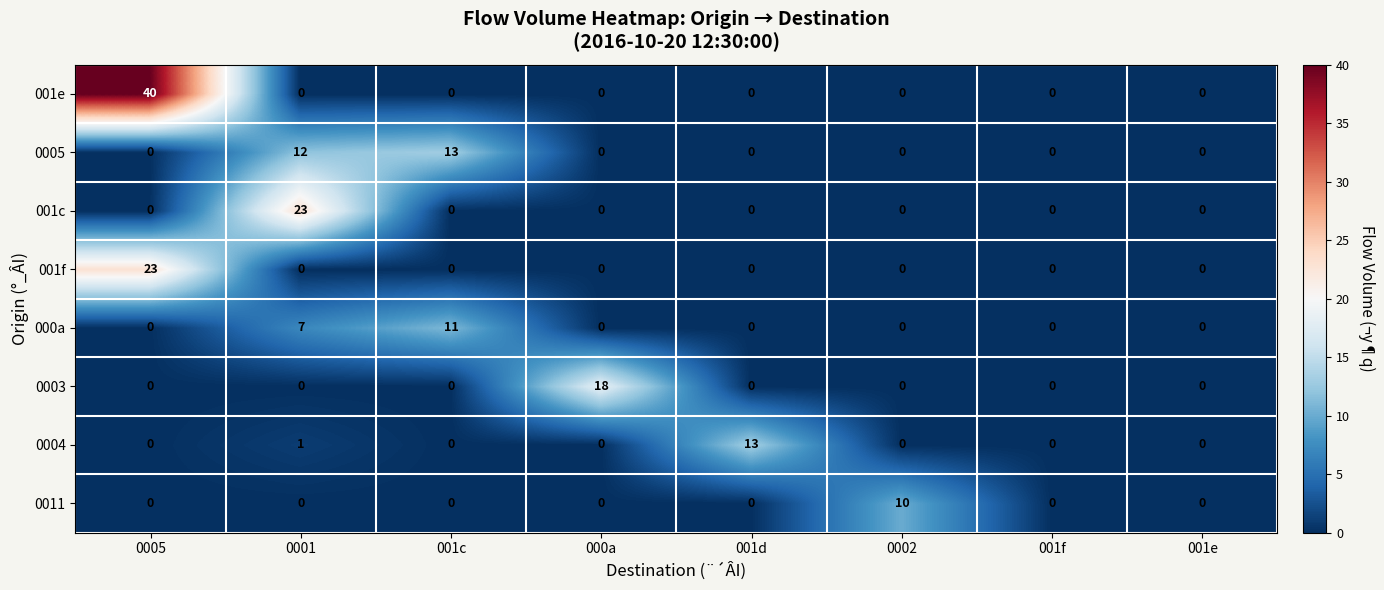

Count the 000a values in the range 0 to 7.

7